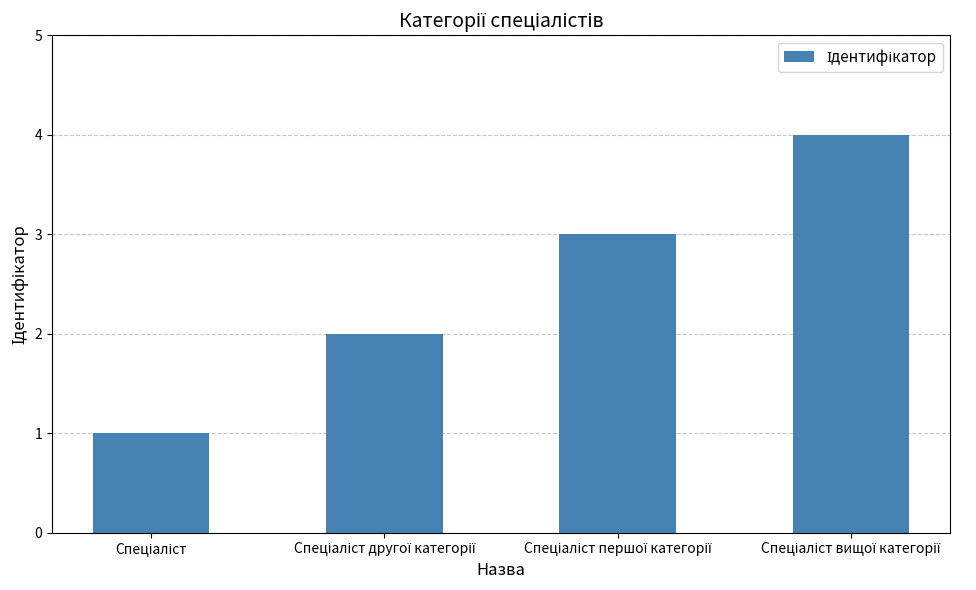

What is the greatest value displayed?

4